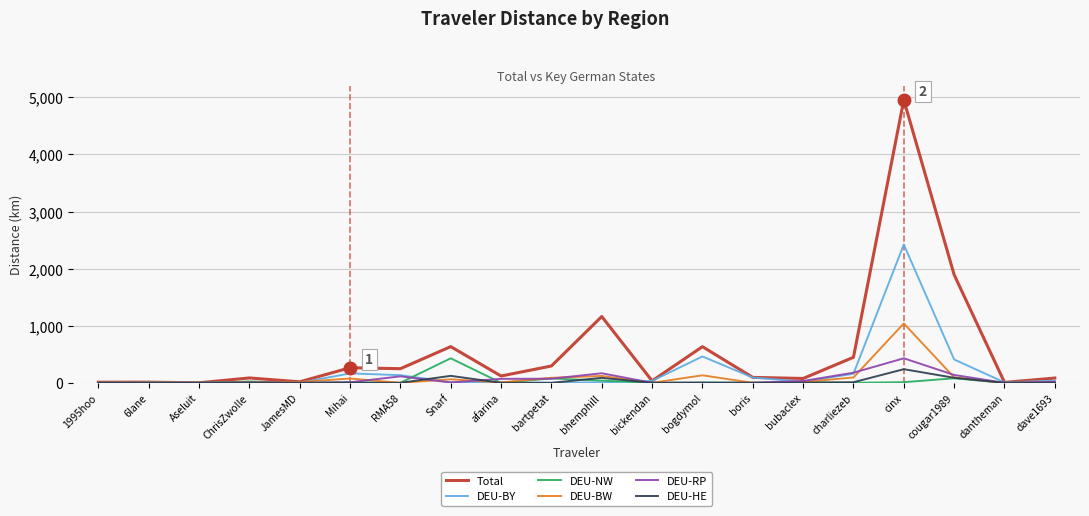

Which series has the largest total across all categories?

Total